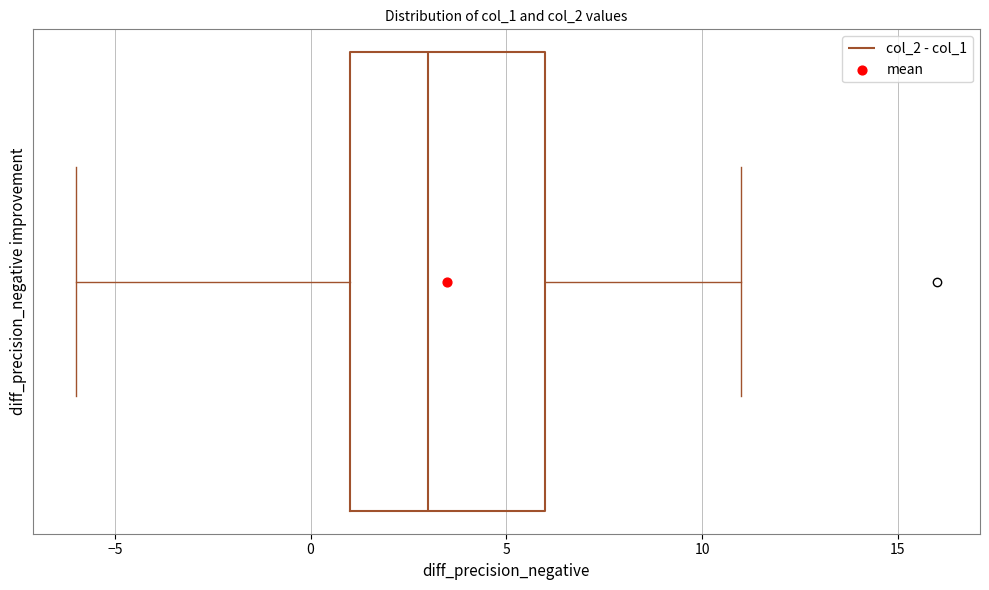

Where does the median line of the box sit on the x-axis? The values are not printed on the chart, so give them approximately, as read against the axis.

3